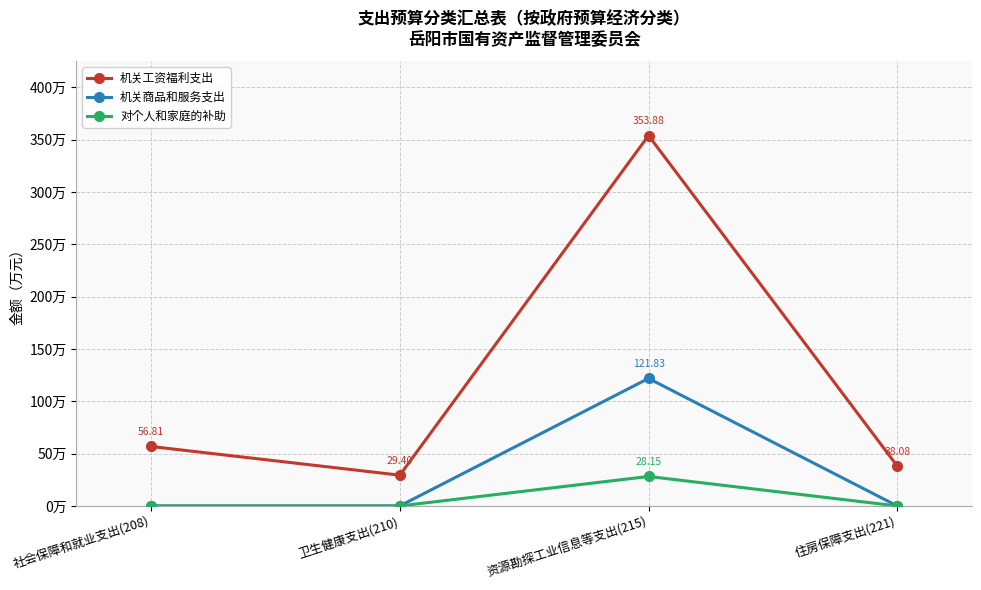

At which category does 对个人和家庭的补助 reach its first local peak?

资源勘探工业信息等支出(215)